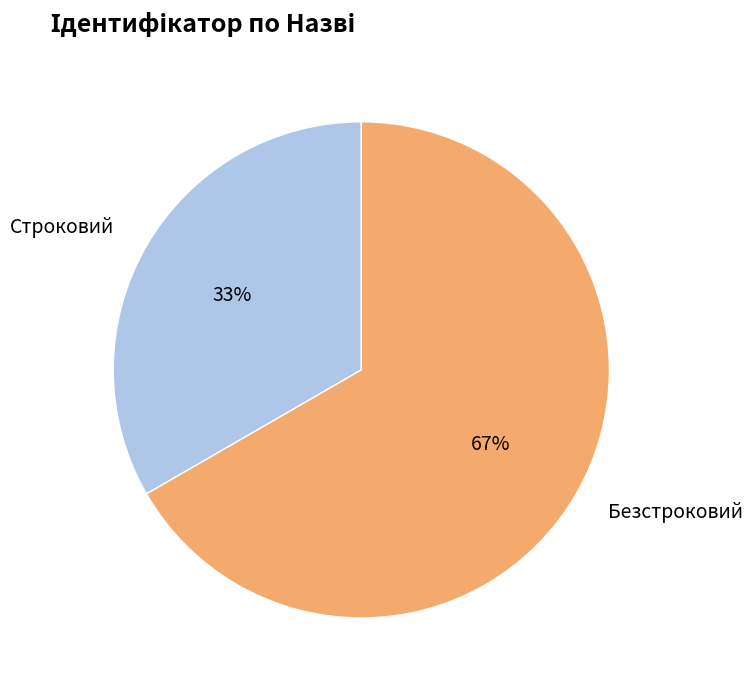

Which category has the smallest portion of the pie?

Строковий